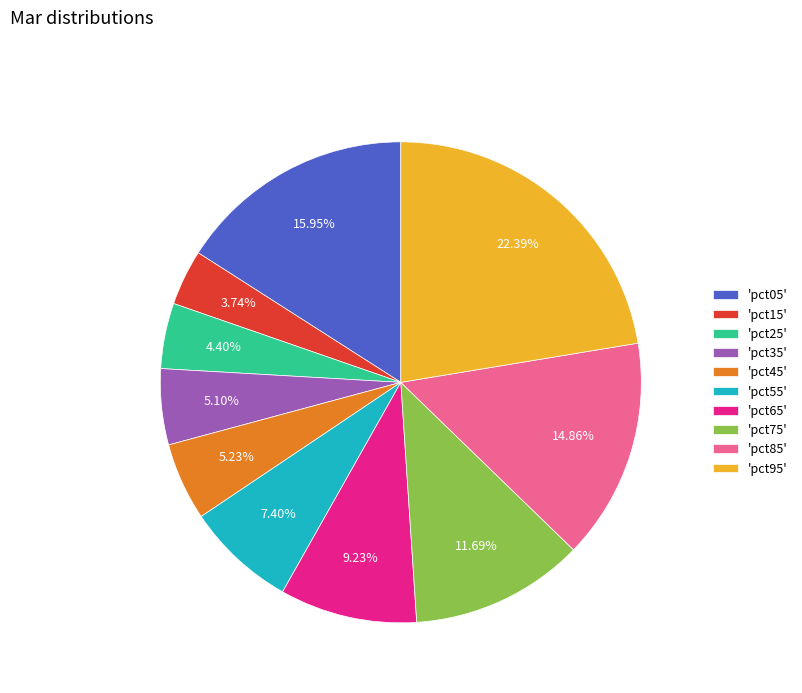

What is the ratio of the value at 'pct55' to the value at 'pct85'?

0.5